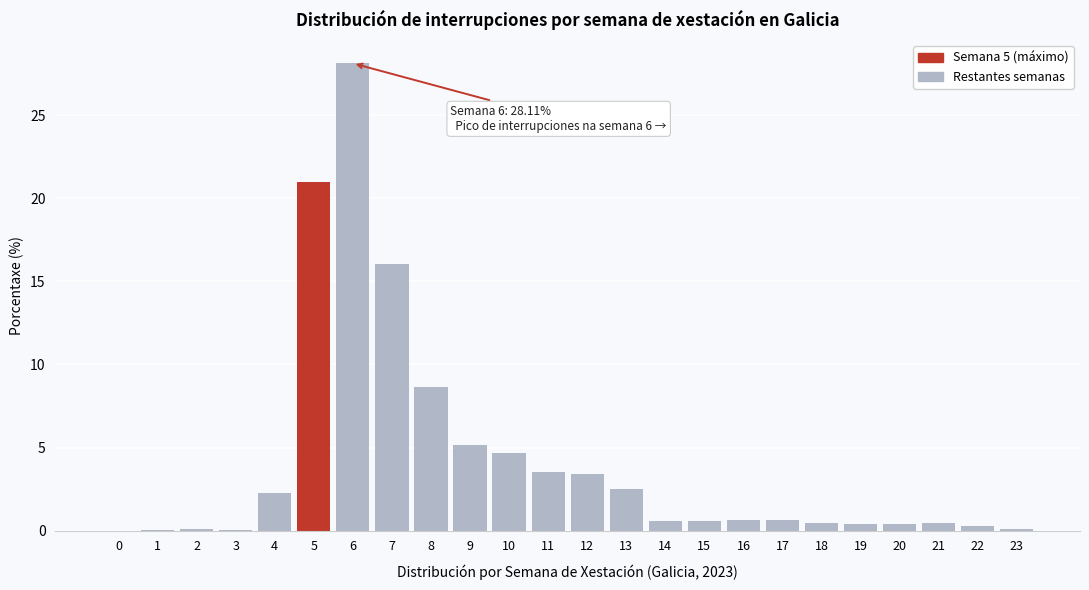

What is the greatest value displayed?

28.1